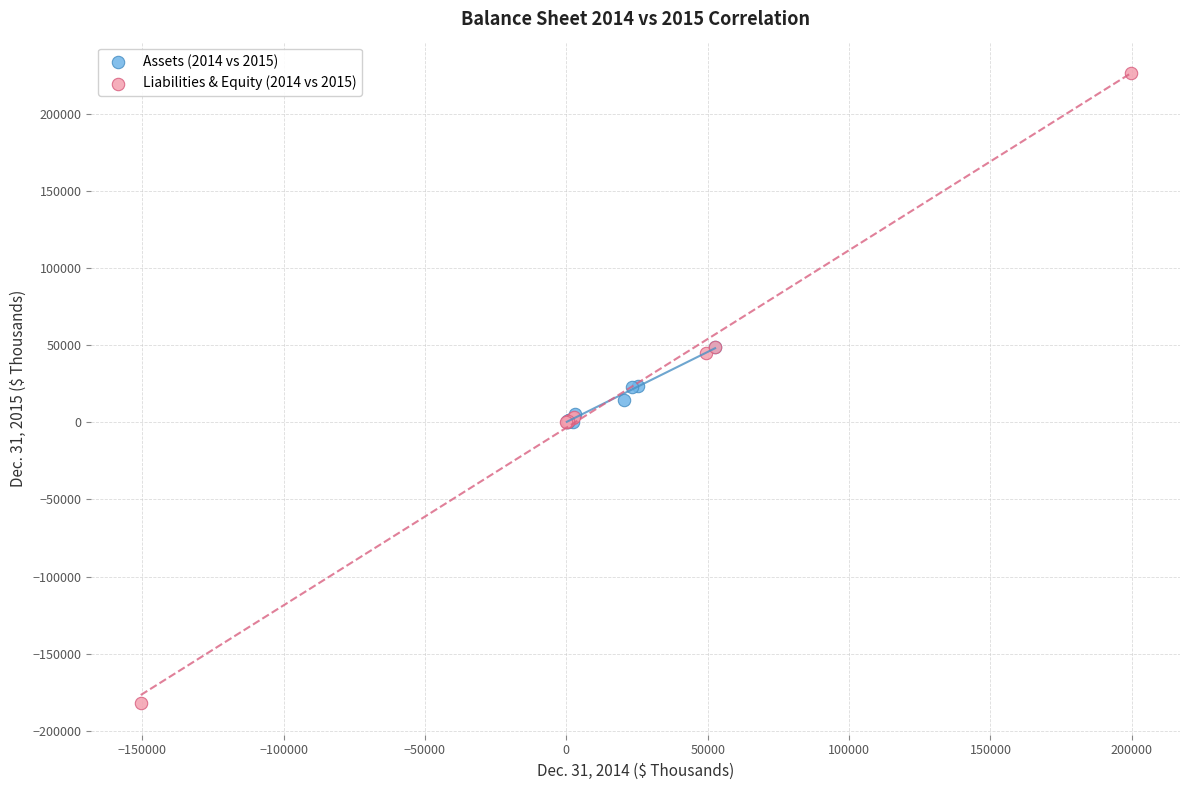

Which series reaches the maximum Y coordinate?

Liabilities & Equity (2014 vs 2015)